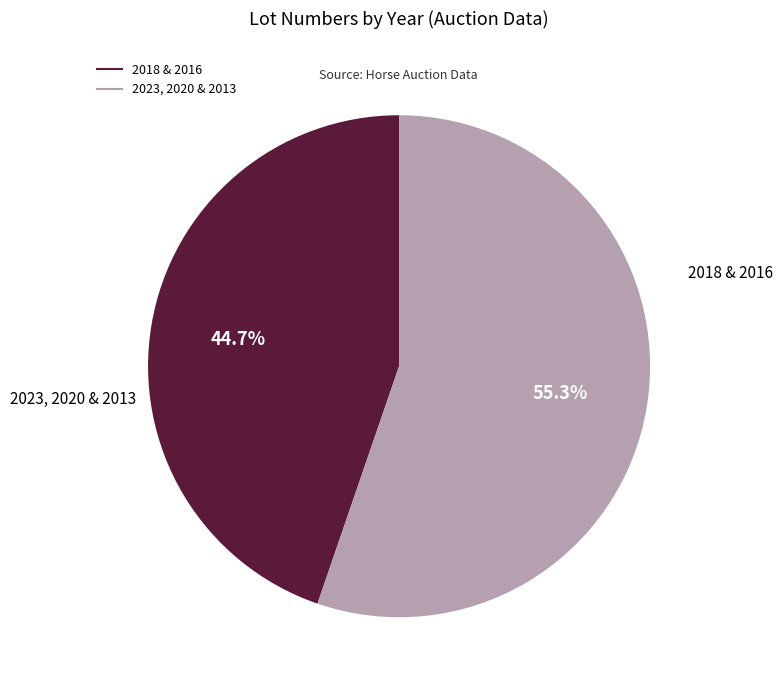

Is there a majority slice in this chart?

Yes